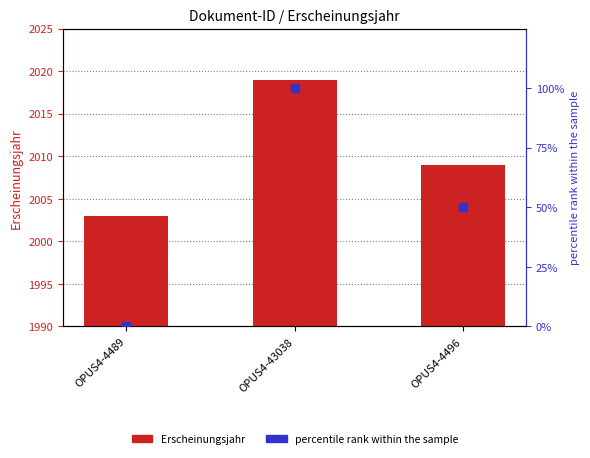

Which series has the largest Y range (max minus min)?

percentile rank within the sample